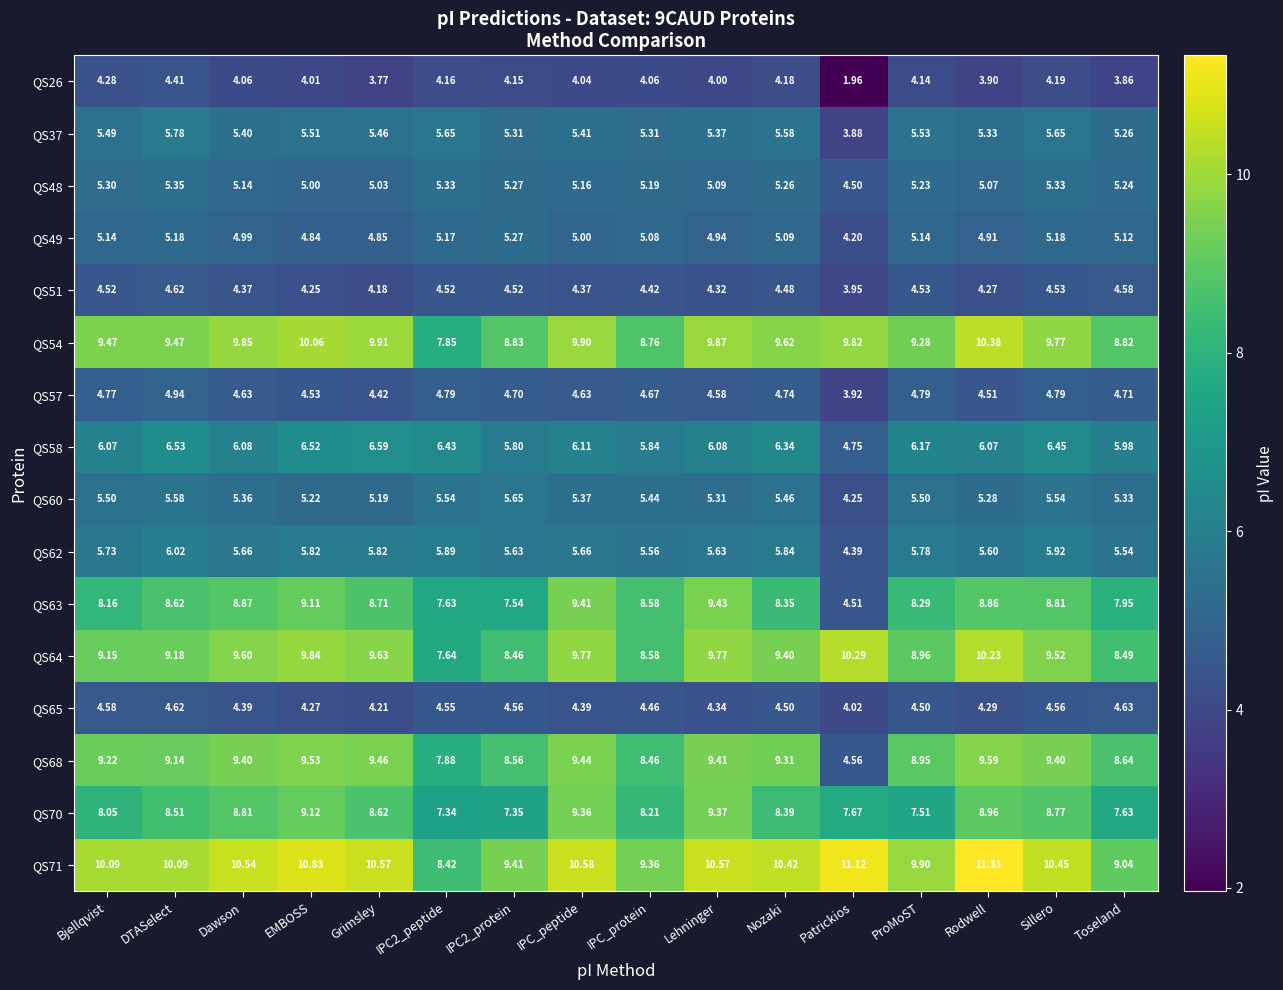

Count the number of categories in the chart.

16